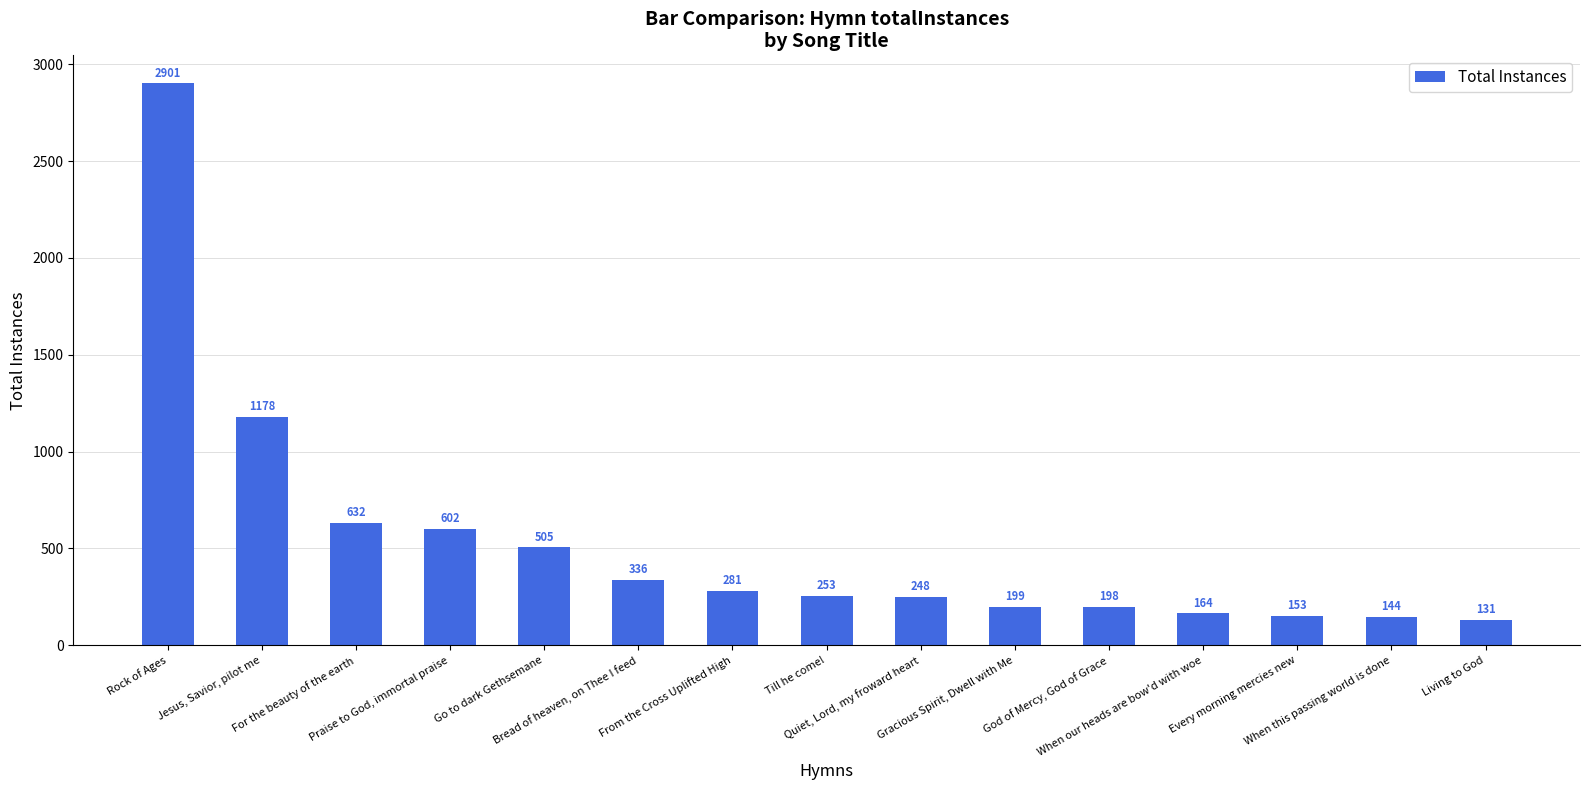

What position from the right is For the beauty of the earth?

13